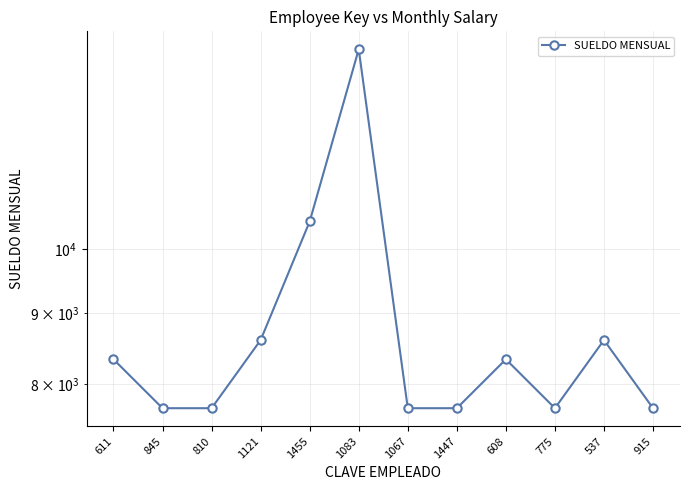

Reading right to left, extract all data points from this chart.

915=7692.9	537=8607.0	775=7692.9	608=8338.3	1447=7692.9	1067=7692.9	1083=13896.7	1455=10463.9	1121=8607.0	810=7692.9	845=7692.9	611=8338.3